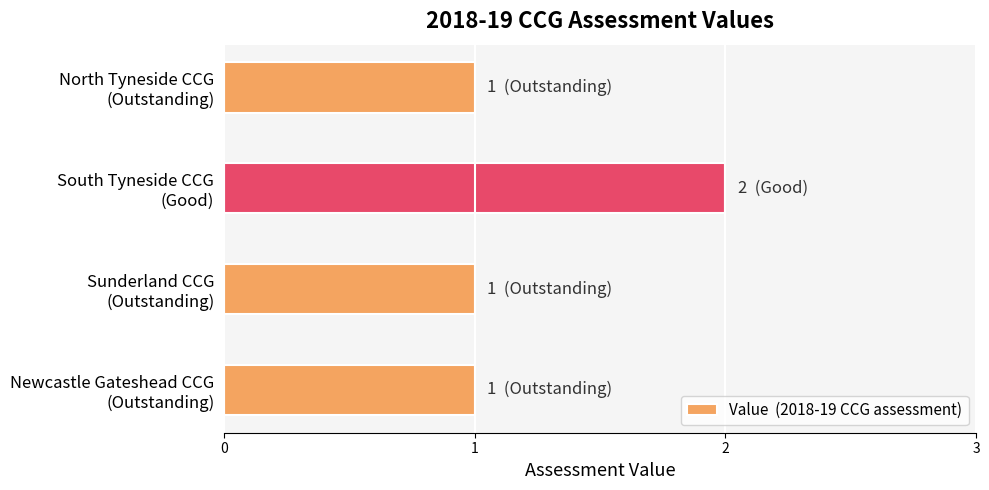

At which category does the chart reach its peak across all series?

South Tyneside CCG
(Good)